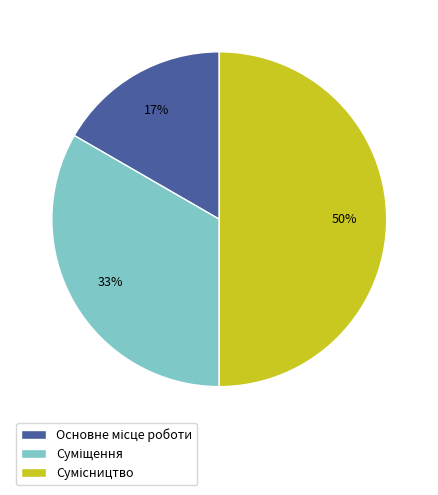

To the nearest percent, what is the difference between the largest and smallest slice percentages?

33%